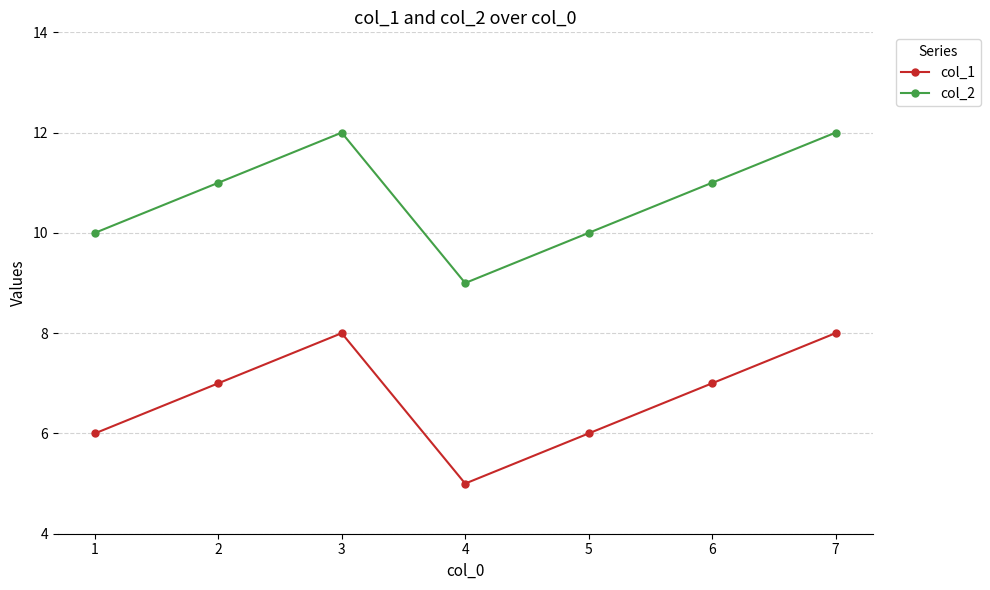

List the series in order of their overall mean, highest first.

col_2, col_1